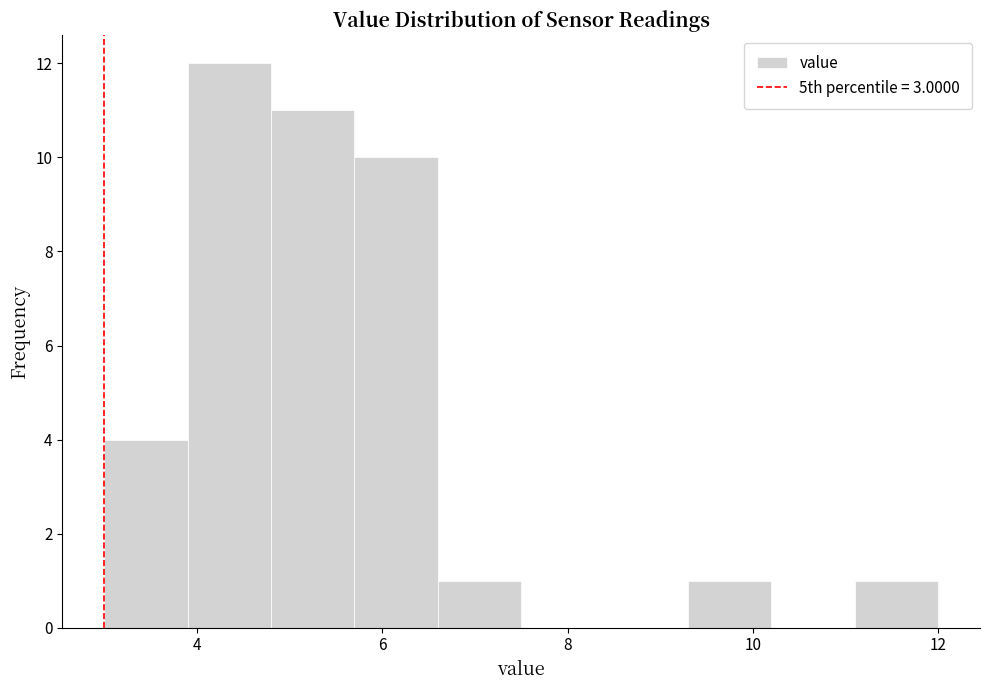

Which range on the x-axis has the tallest bar?

3.9 to 4.8